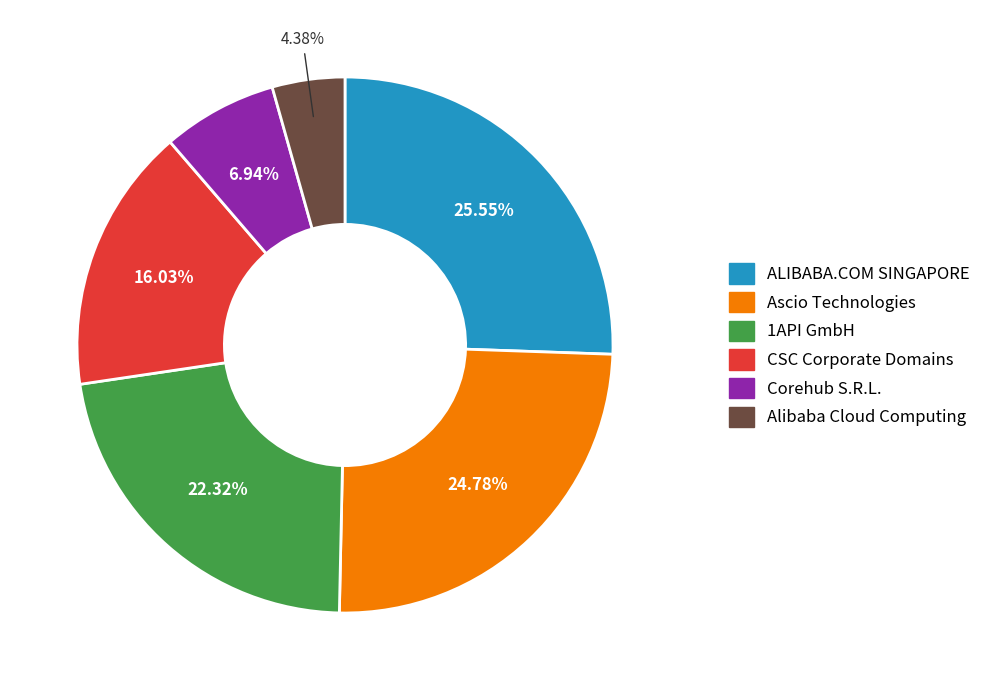

Is Ascio Technologies the majority of the pie?

No